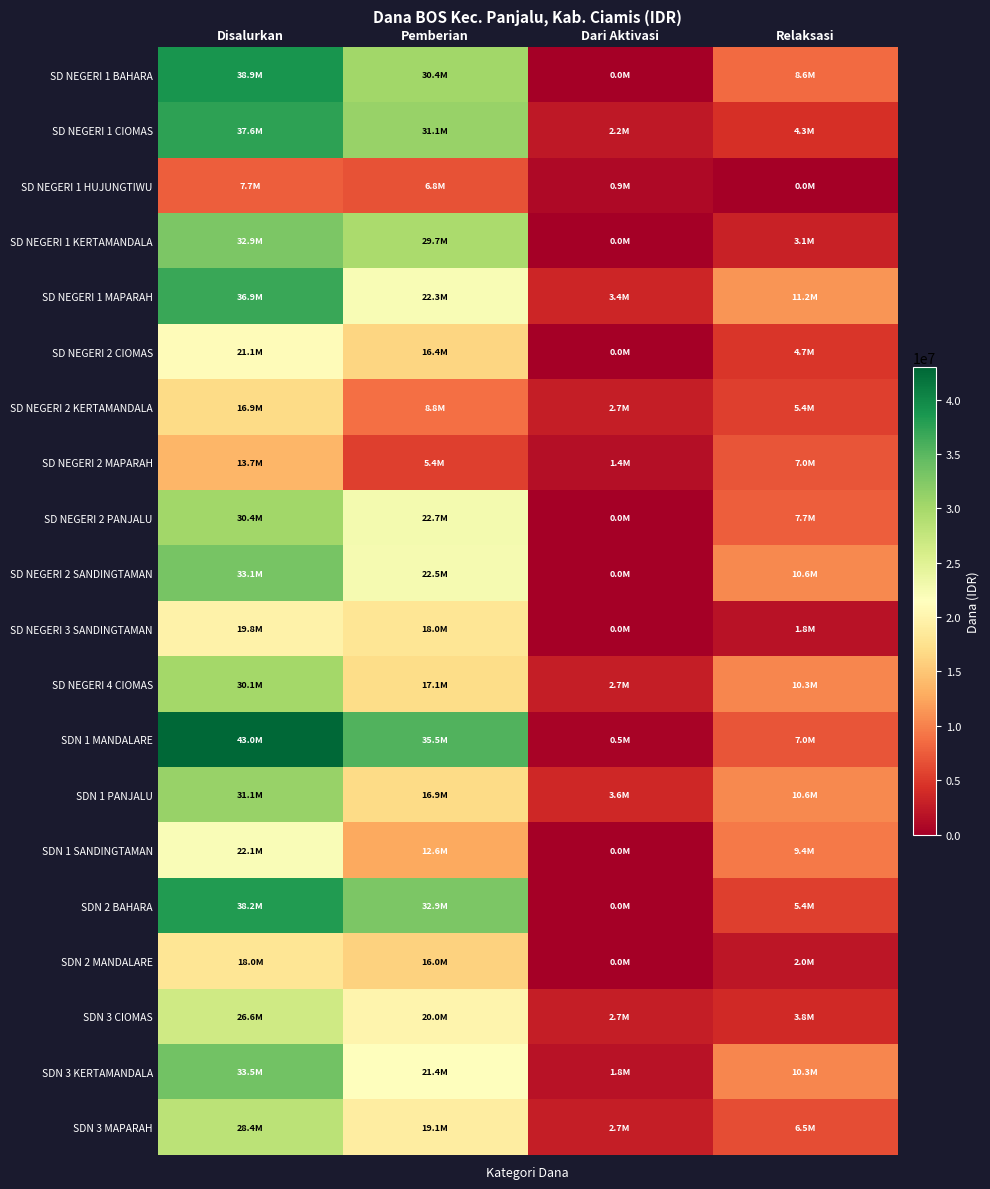

What is the spread (max minus min) of values at Disalurkan?

35325000